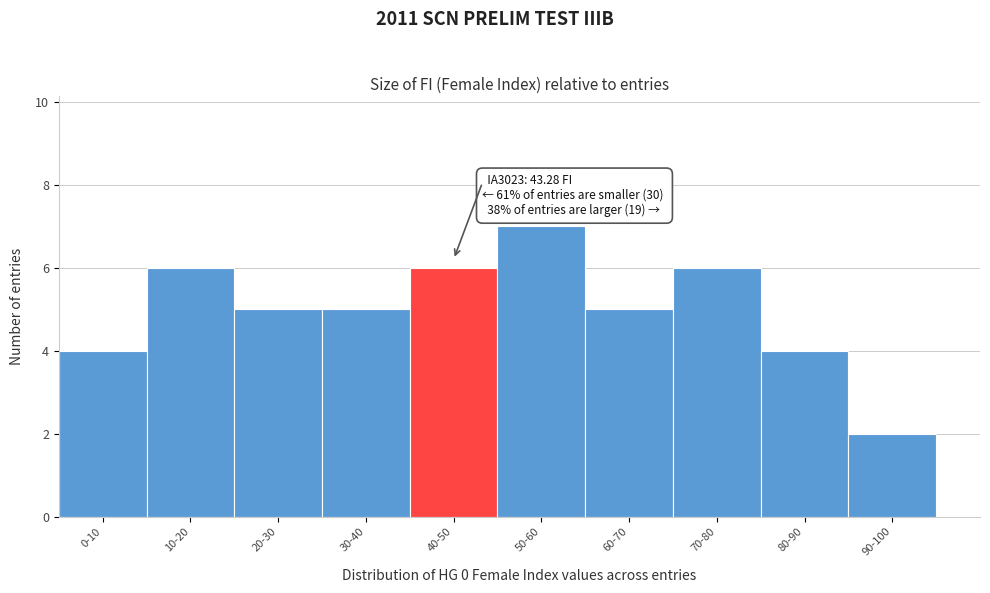

Reading right to left, transcribe all the data shown in this chart.

2	4	6	5	7	6	5	5	6	4